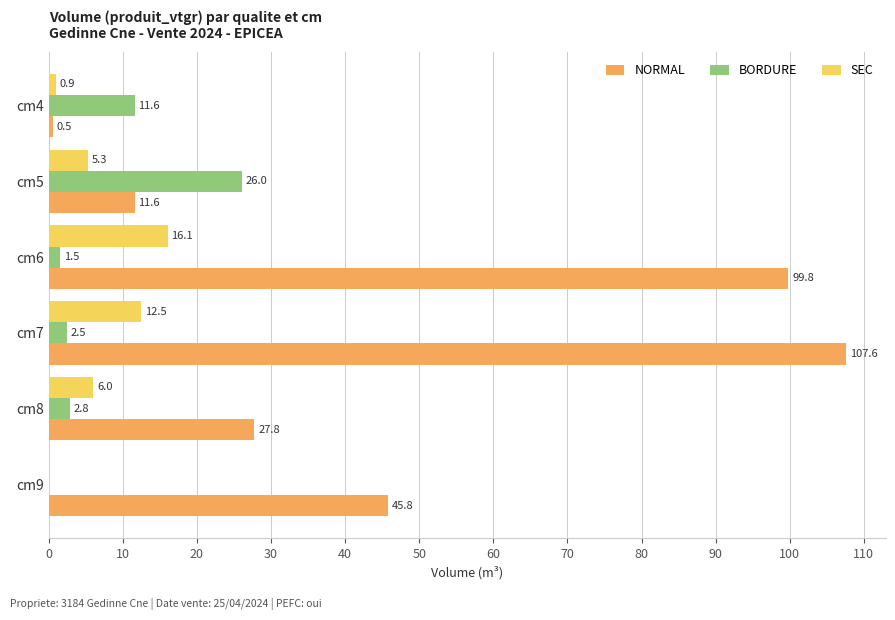

What is the average value of the NORMAL series?

48.8